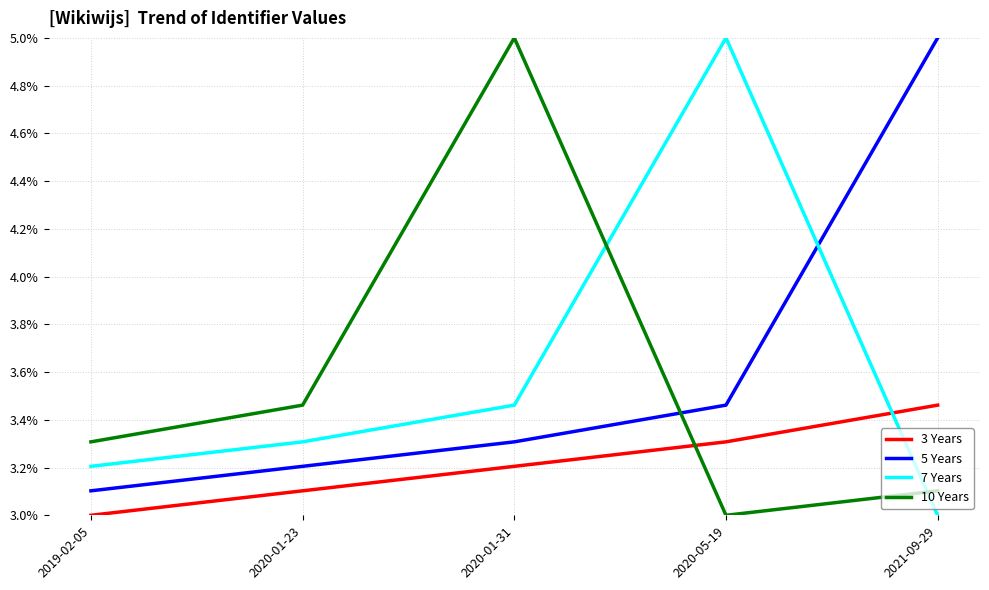

Is the value of 3 Years at 2019-02-05 greater than the value of 5 Years at 2021-09-29?

No